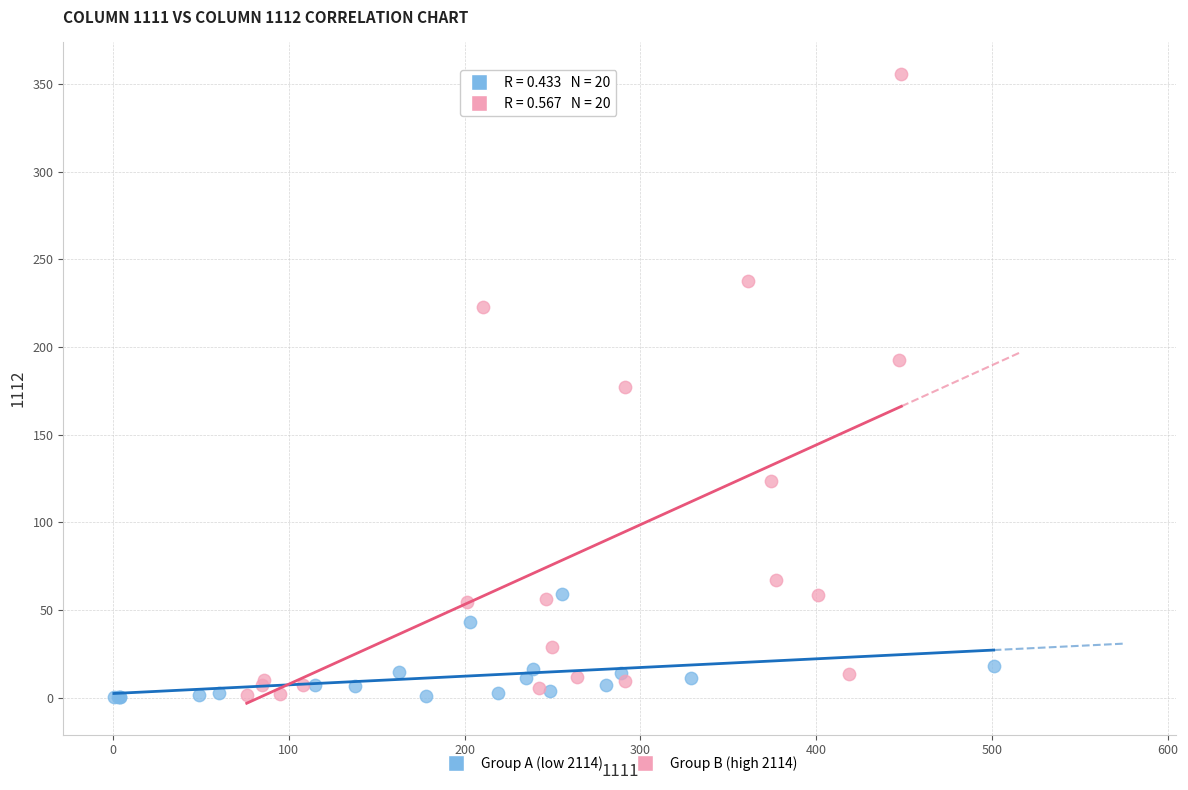

What are all the series names shown in the legend?

Group A (low 2114), Group B (high 2114)